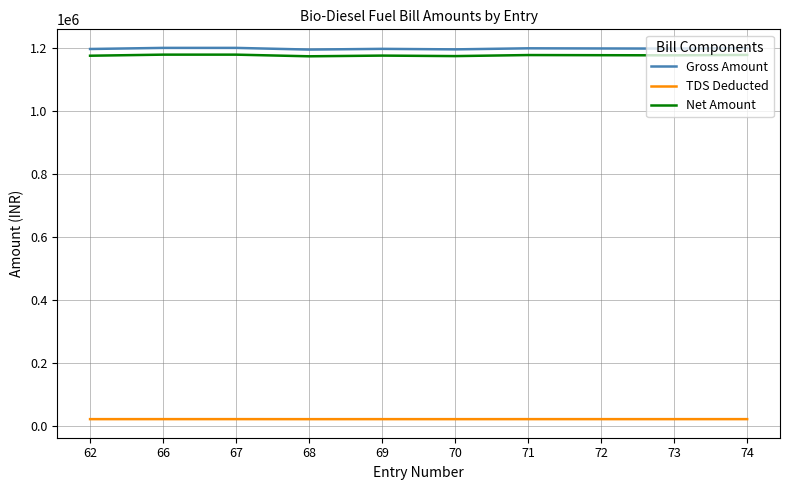

What is the total value across all series at 66?

2400000